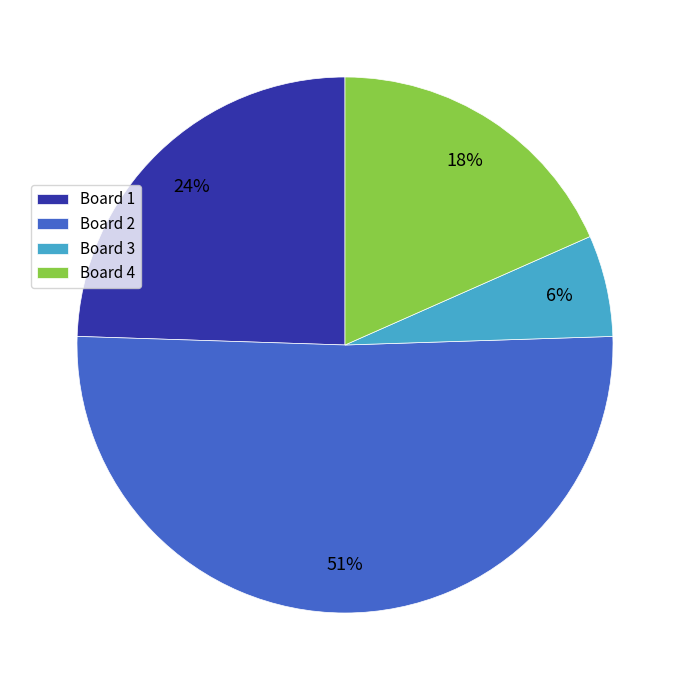

How many slices are in this pie chart?

4